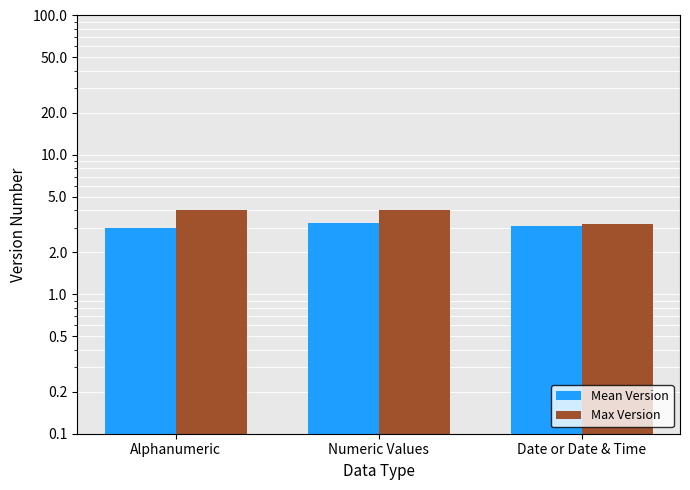

Which series changed the most between Numeric Values and Date or Date & Time?

Max Version